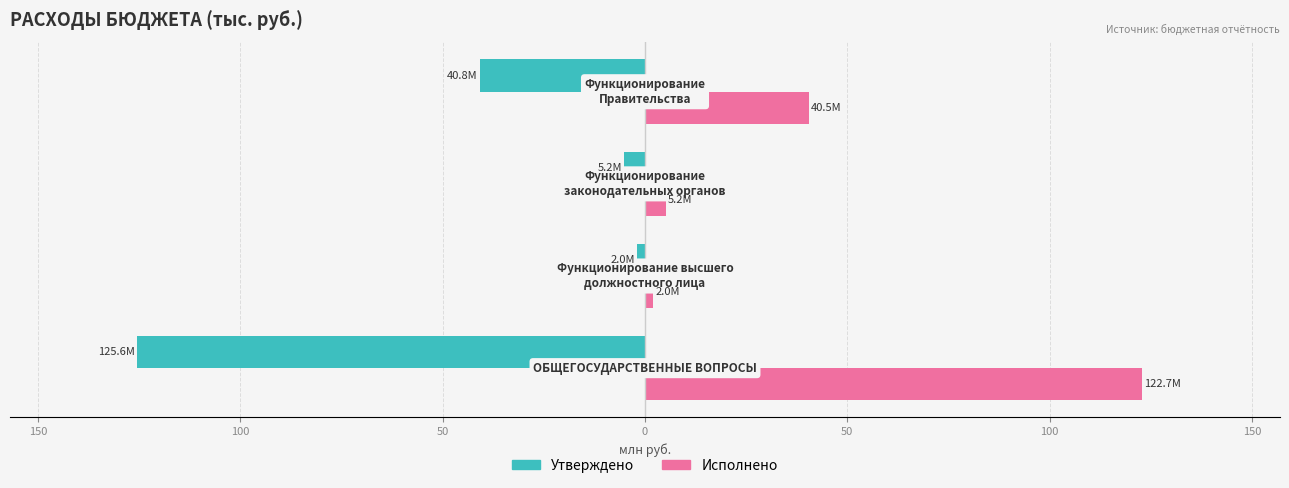

Reading right to left, transcribe all the data shown in this chart.

Утверждено: 50=-40.8	100=-5.2	150=-2.0	200=-125.6
Исполнено: 50=40.5	100=5.2	150=2.0	200=122.7